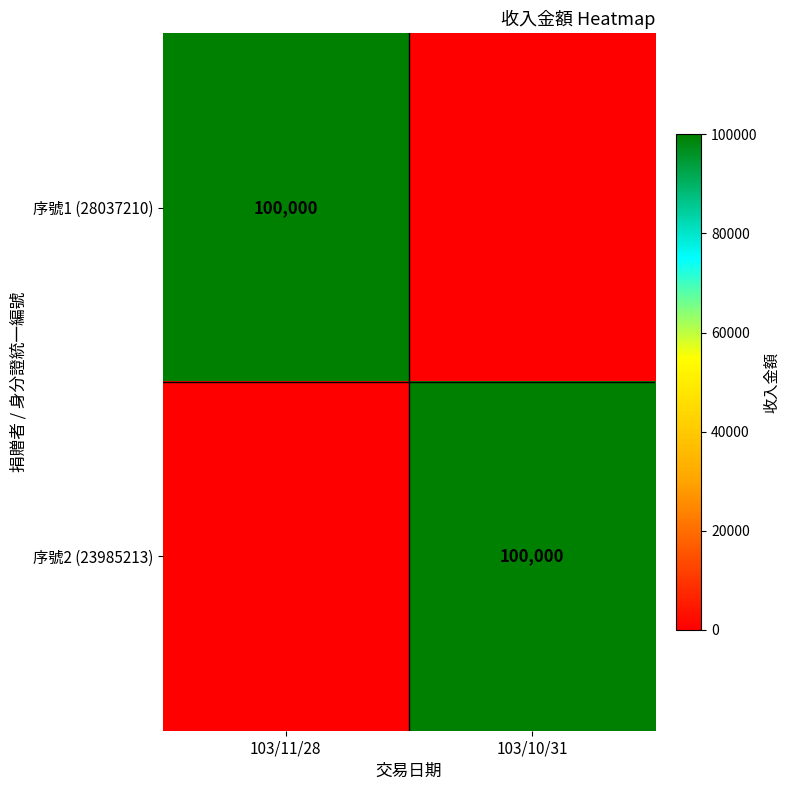

The value of 序號2 (23985213) at 103/10/31 is 100000. True or false?

True